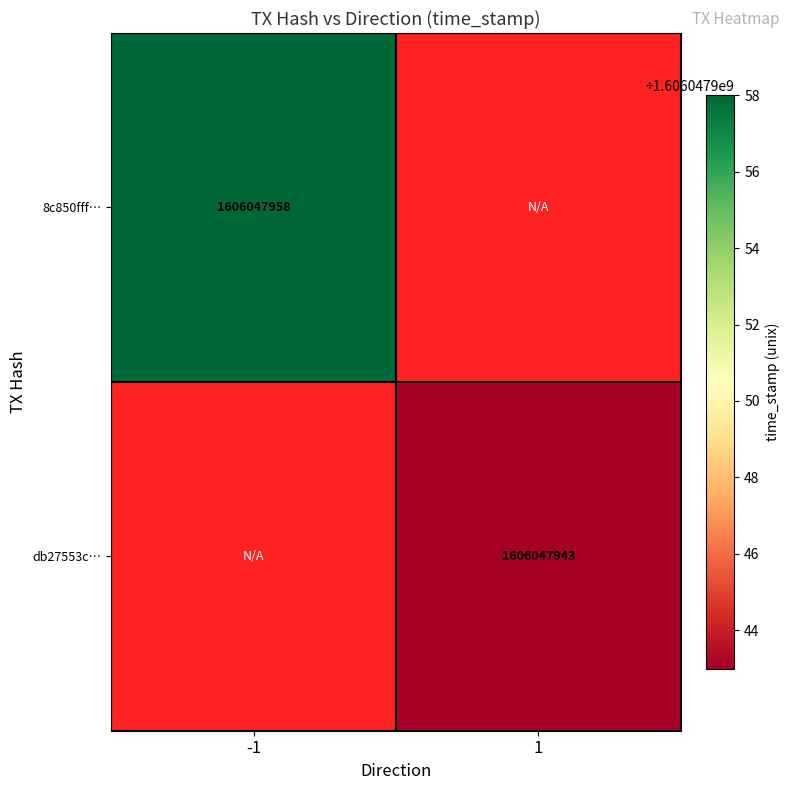

The value of db27553ceca4cc62c73c0cf43619a3fd50e885f at direction_1 is 432910536. True or false?

False